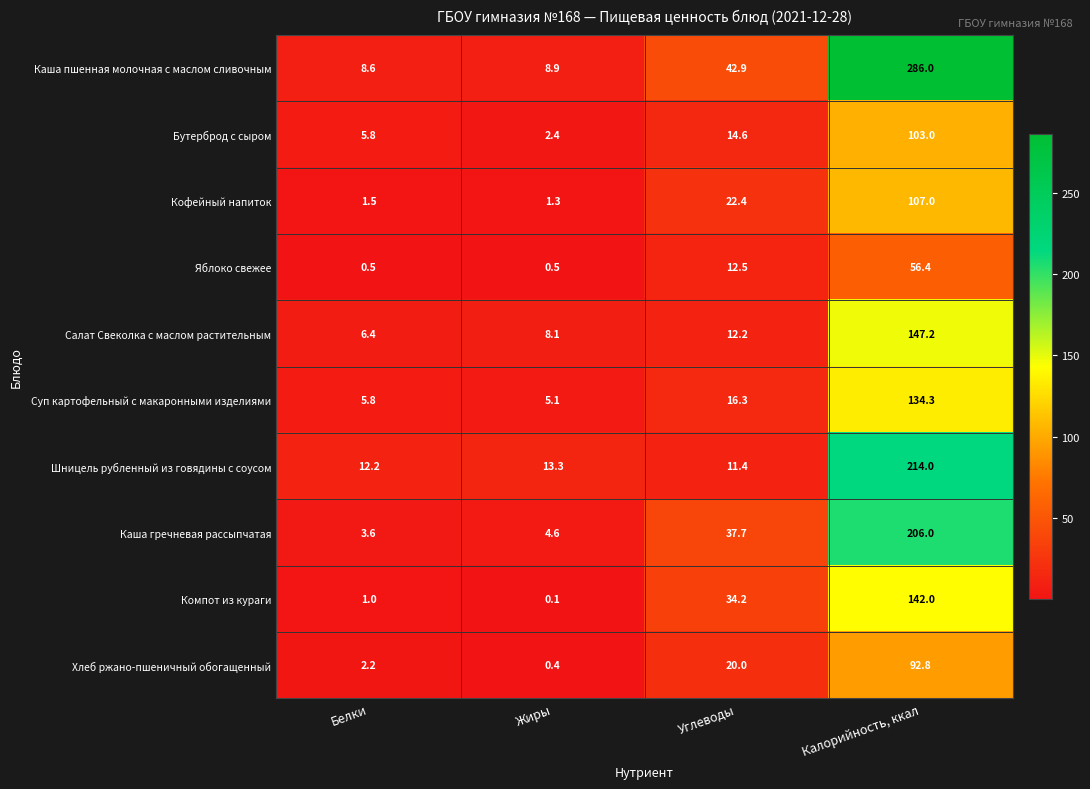

What is the average value of the Компот из кураги series?

44.3